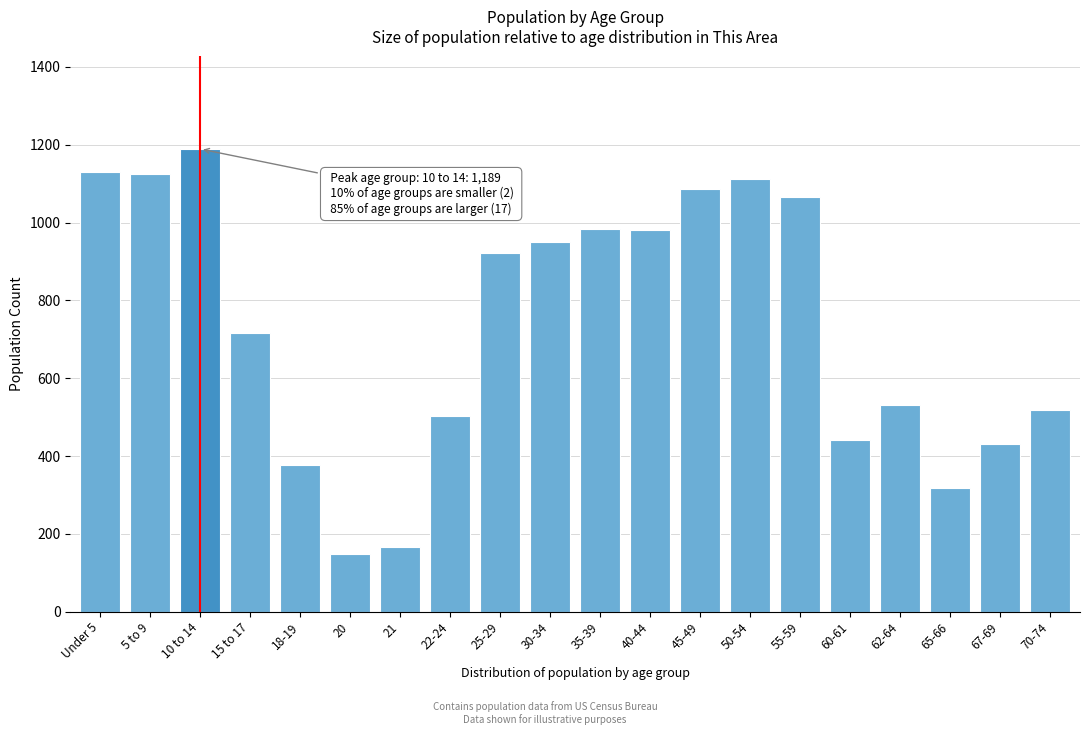

What is the greatest value displayed?

1189